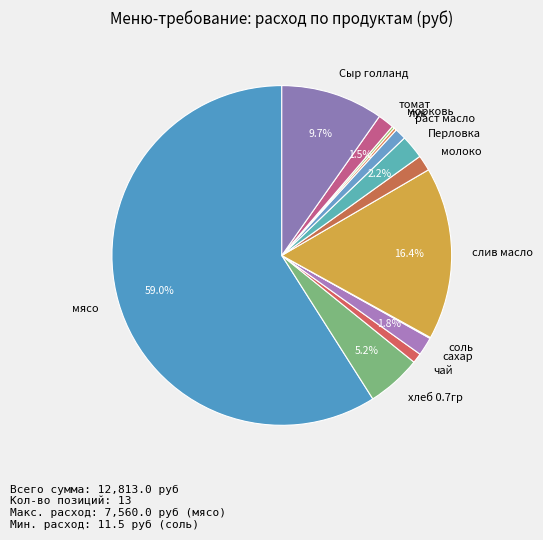

Is there any slice that represents more than half of the pie?

Yes